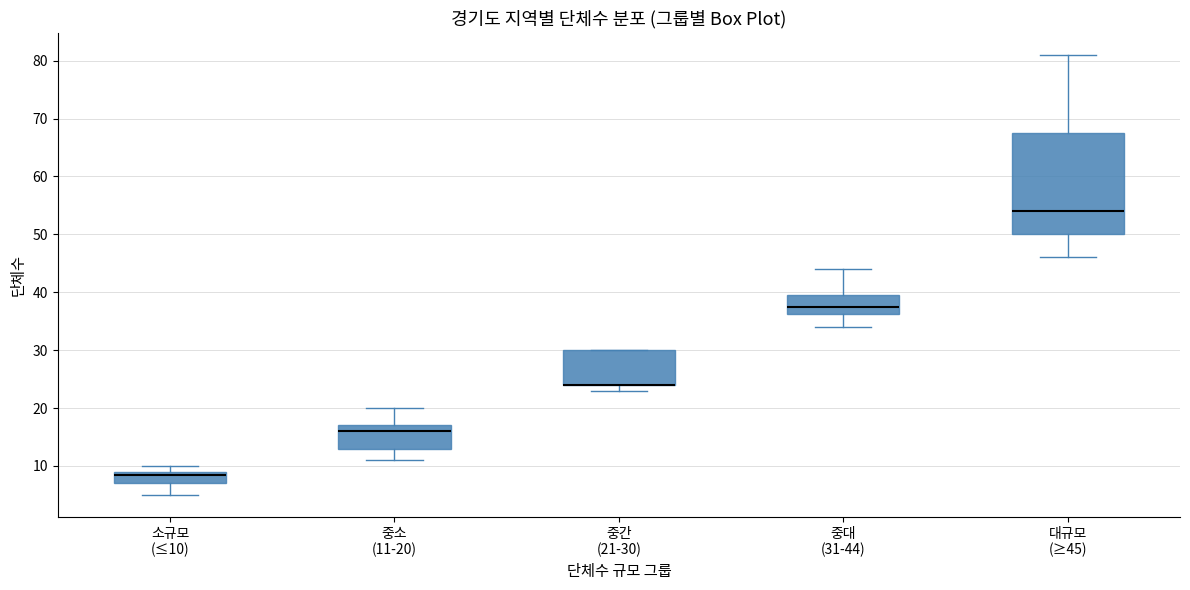

Reading left to right, transcribe this box plot: for each box, give where its median line is, the range the box spans, and where its two whiskers end, as read against the y-axis. The values are not printed on the chart, so give them approximately, as read against the axis.

소규모 (≤10): median 9 (just below the box's upper edge), box 7 to 9, whiskers 5 to 10
중소 (11-20): median 16, box 13 to 17, whiskers 11 to 20
중간 (21-30): median 24 (drawn on the box's lower edge), box 24 to 30, whiskers 23 to 30
중대 (31-44): median 38, box 36 to 40, whiskers 34 to 44
대규모 (≥45): median 54, box 50 to 68, whiskers 46 to 81